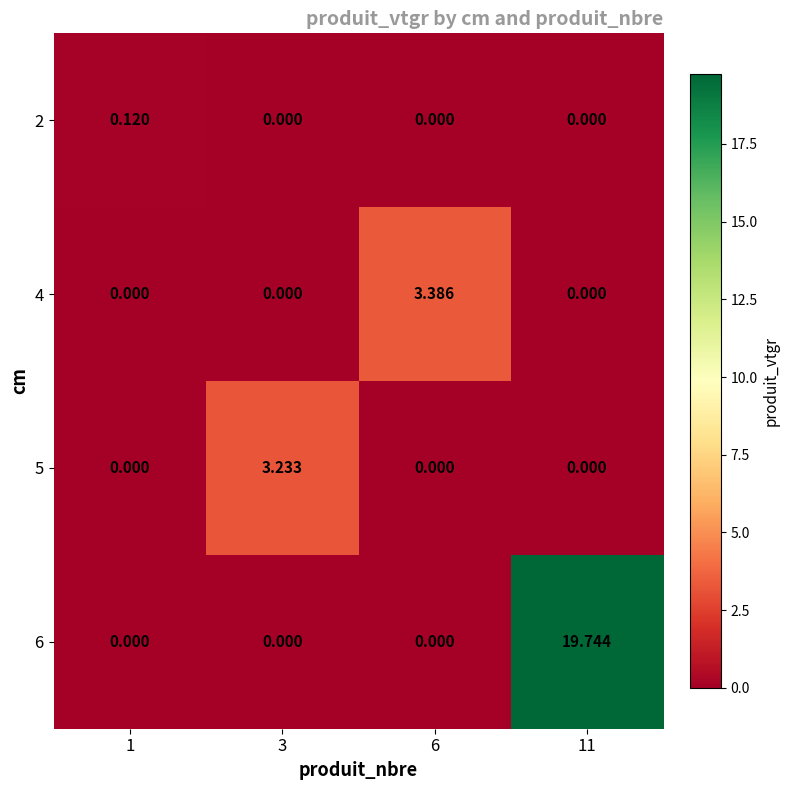

Is the value of 6 at 11 greater than the value of 5 at 6?

Yes